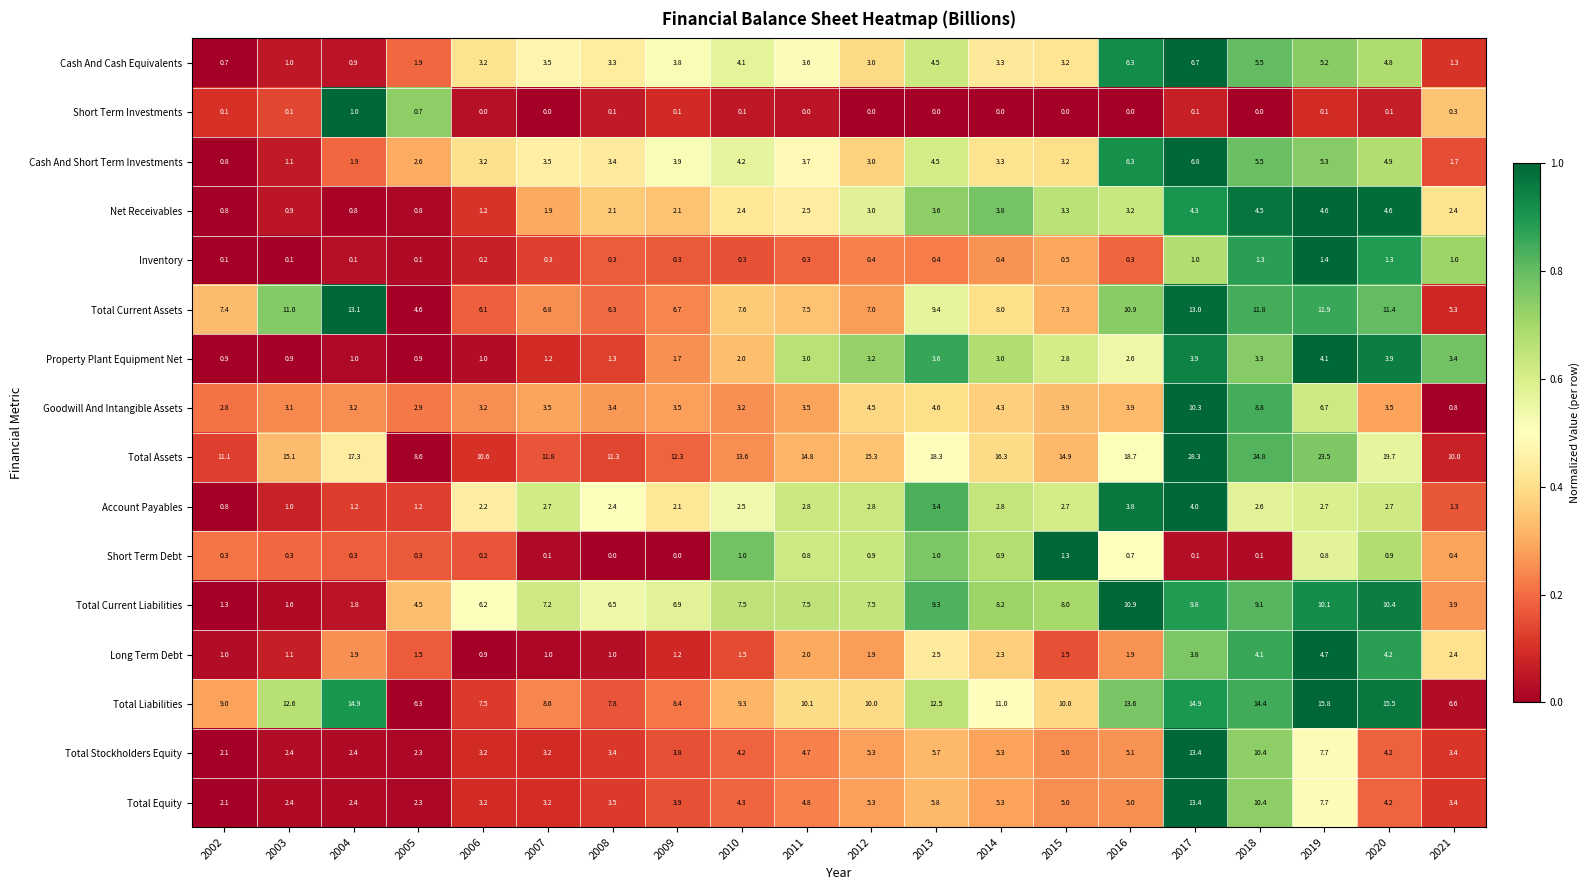

What is the spread (max minus min) of values at 2012?

15.3